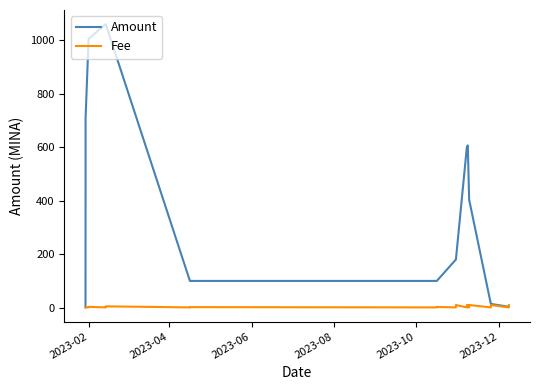

Which series has the widest spread of values?

Amount